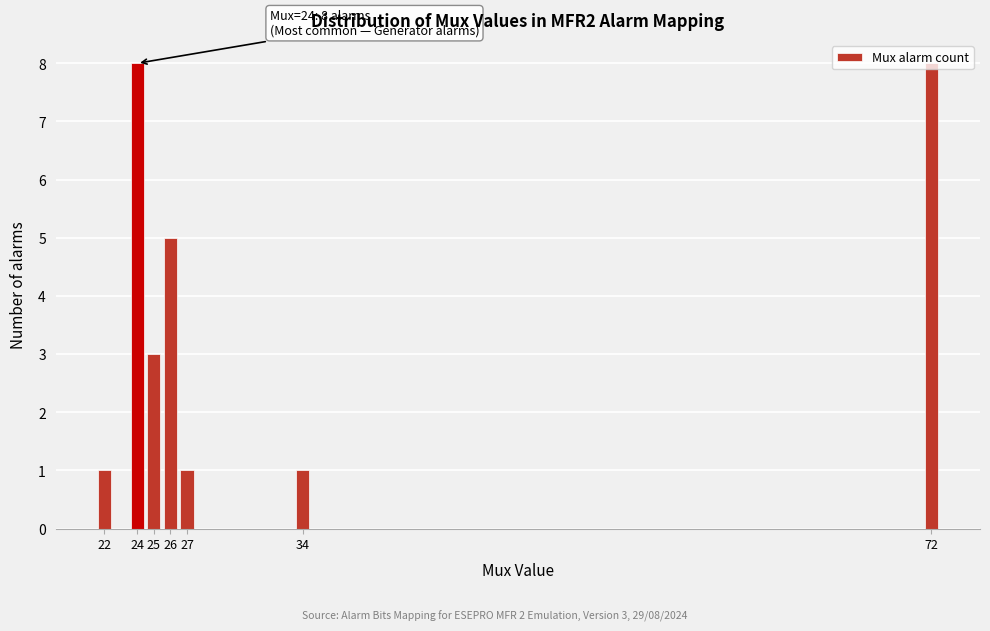

What is the change in value from 34 to 72?

+7